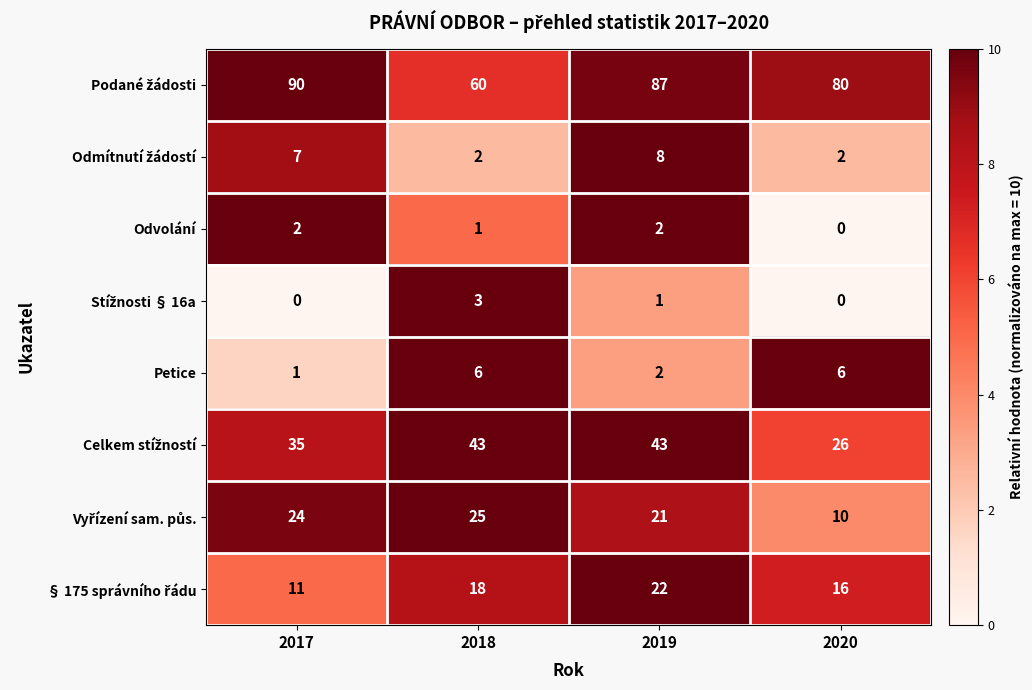

Is it true that Petice equals 3 at 2018?

False